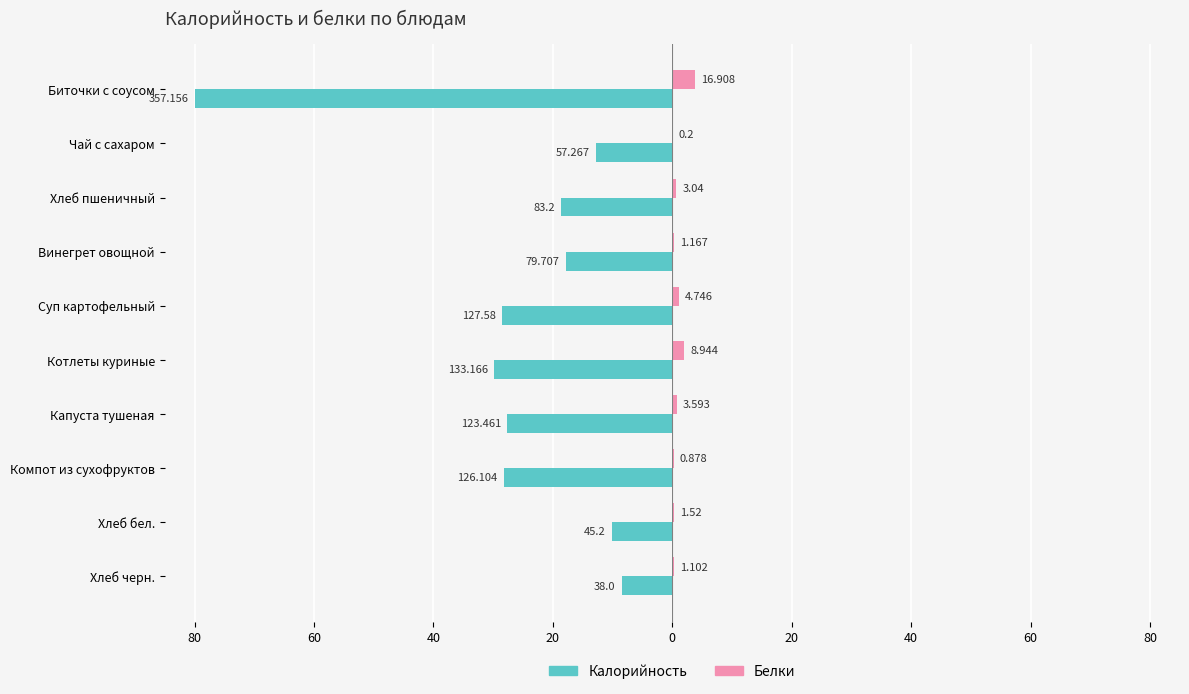

What are all the series names shown in the legend?

Калорийность, Белки